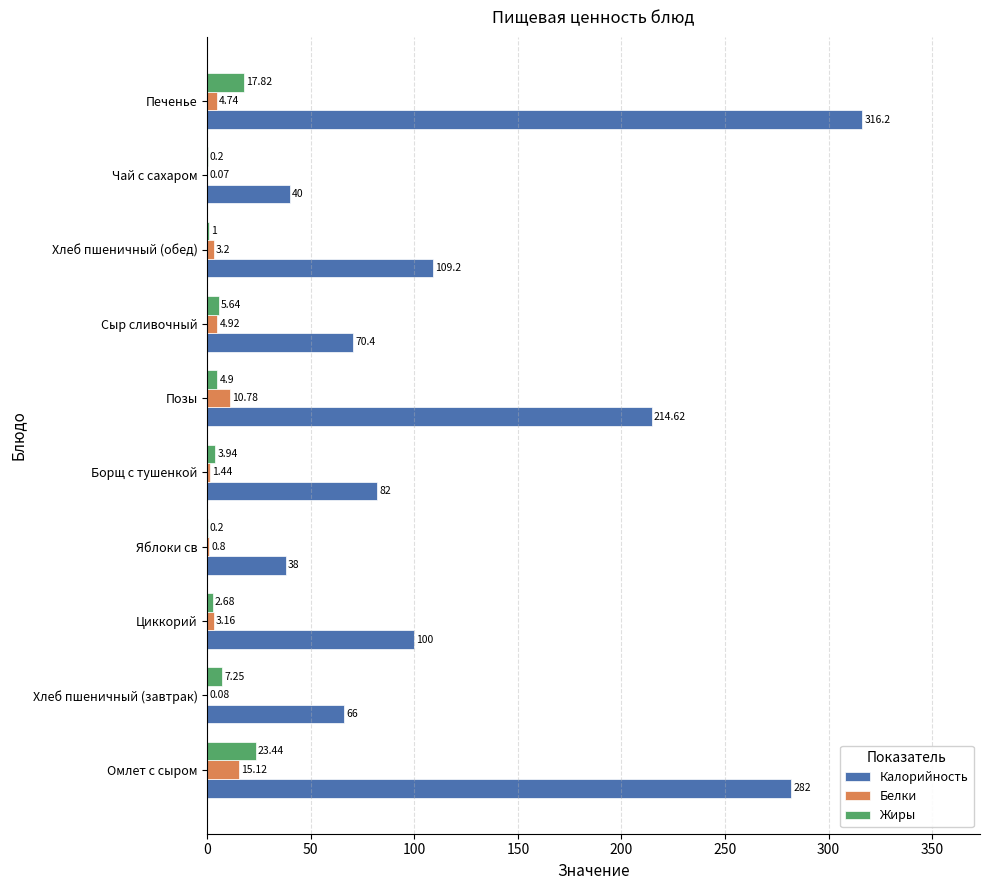

What is the sum of all Белки values?

44.3